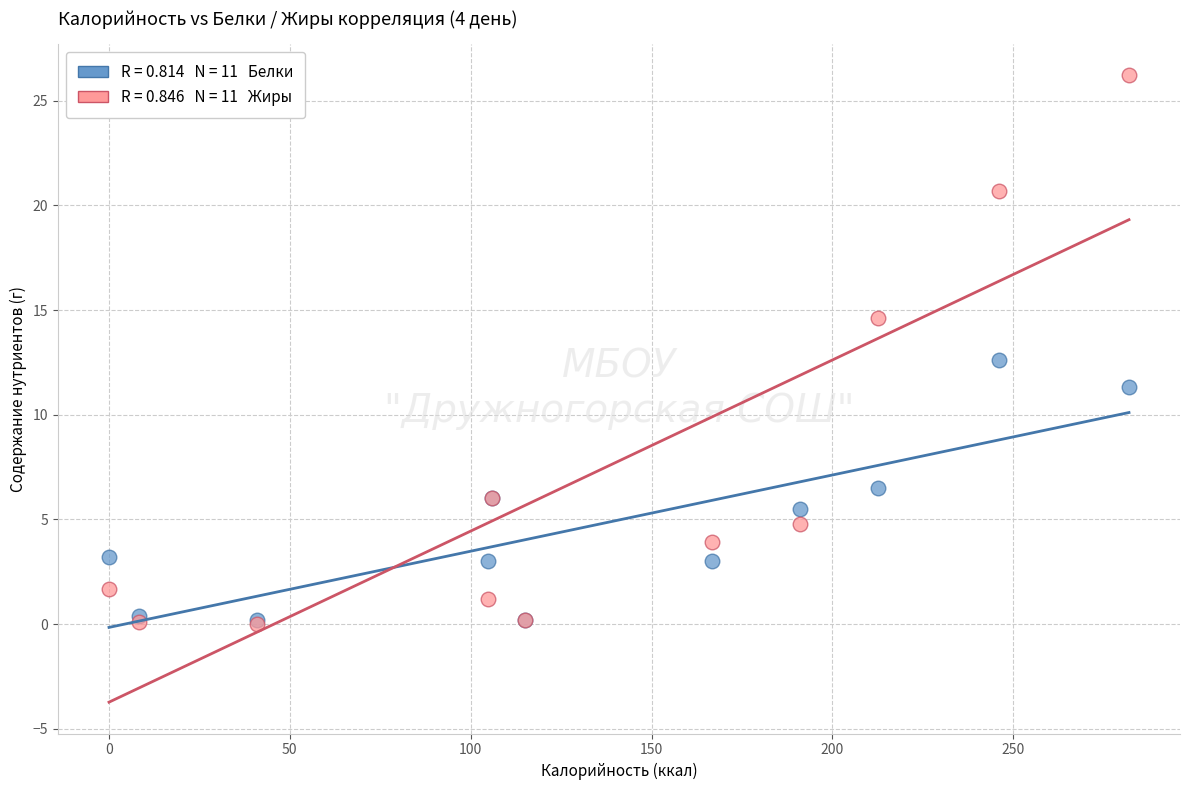

Across all series, what Y value is closest to 13?

12.6